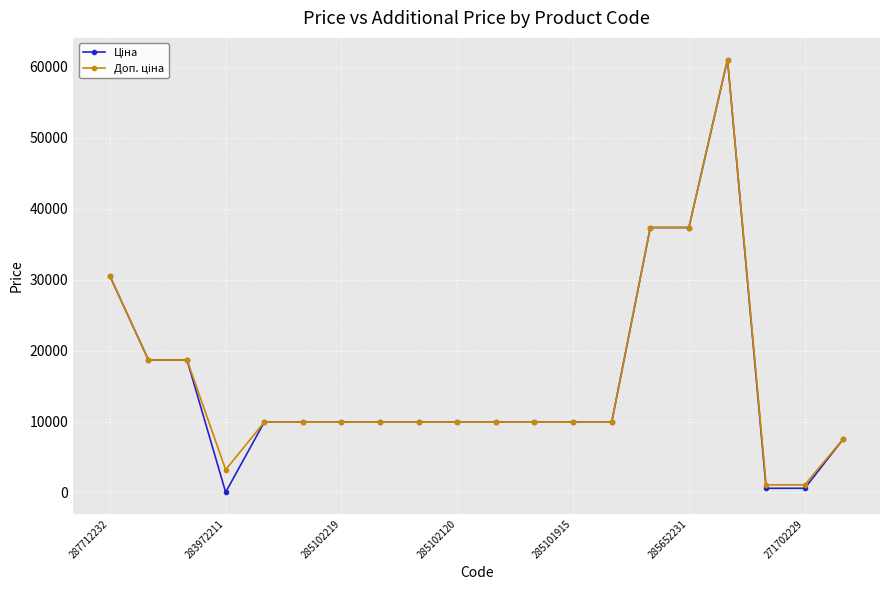

What is the total value across all series at 285102120?

19817.0